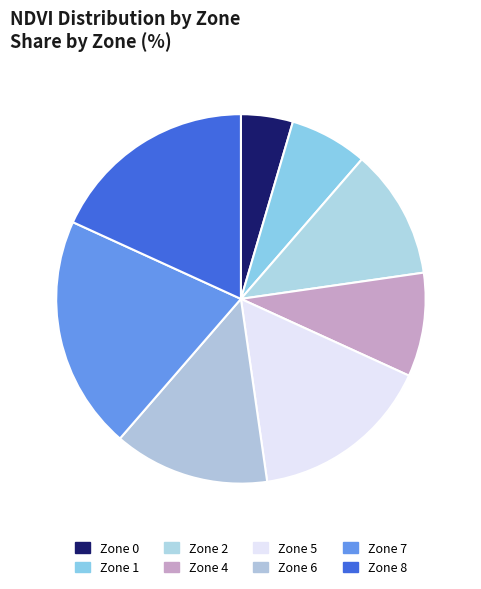

To the nearest percent, what portion does Zone 0 represent?

5%